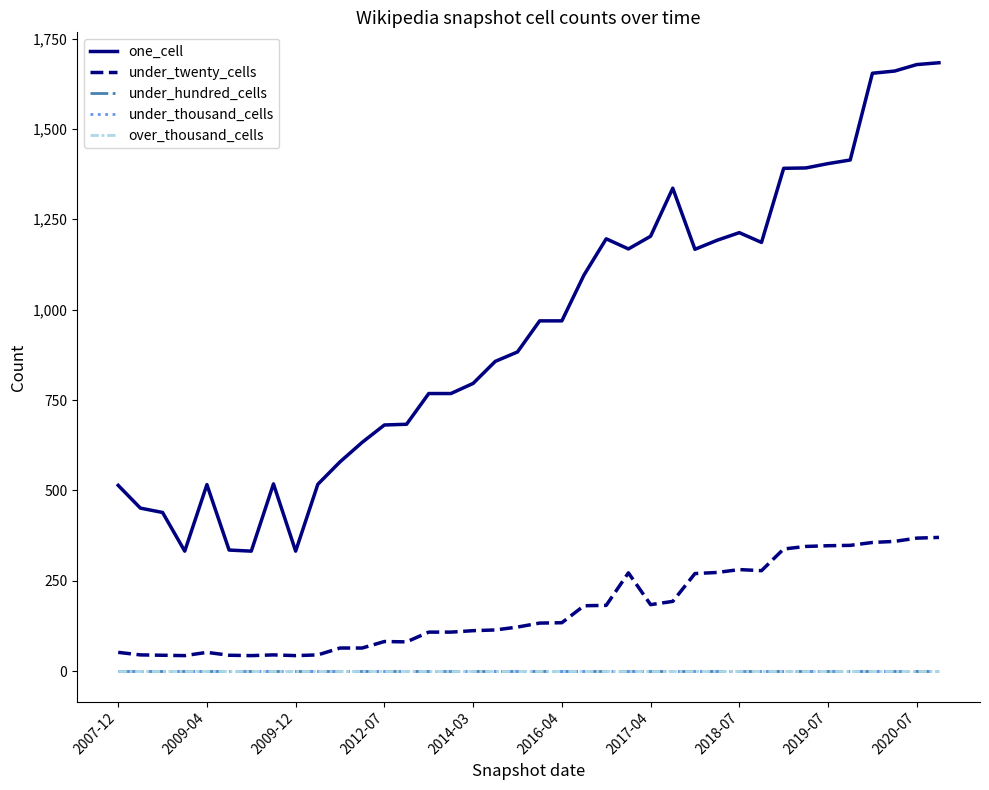

Does the chart display data point markers on the line(s)?

No